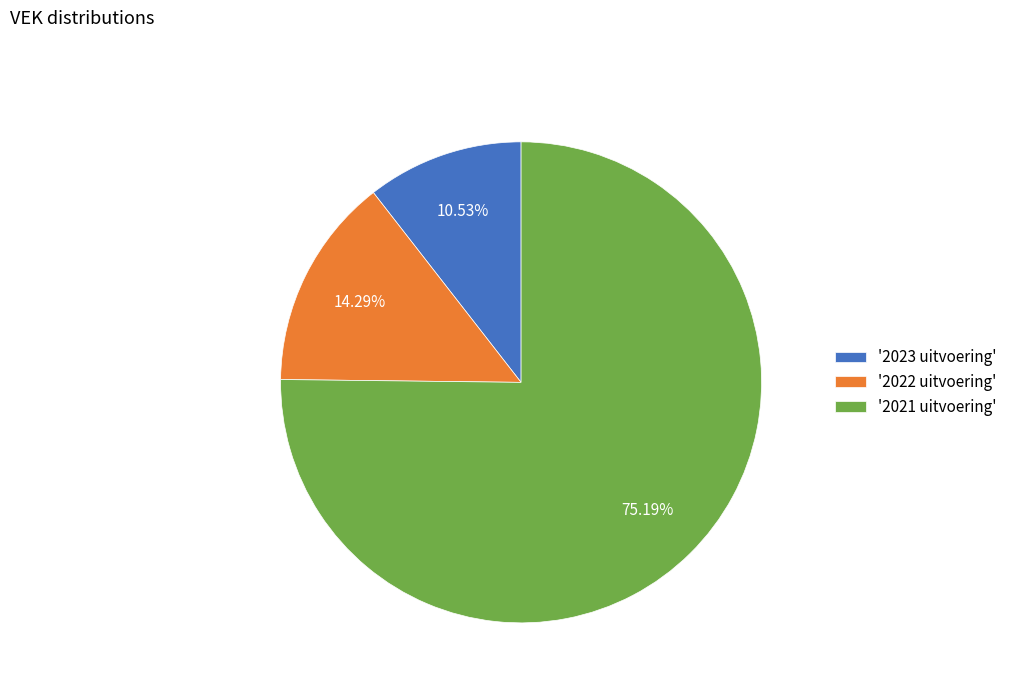

Between '2021 uitvoering' and '2023 uitvoering', which is larger?

'2021 uitvoering'